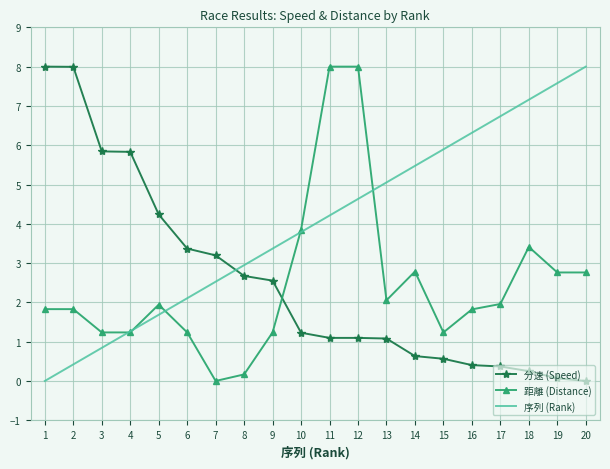

Rank the categories by 序列 (Rank) value from lowest to highest.

1, 2, 3, 4, 5, 6, 7, 8, 9, 10, 11, 12, 13, 14, 15, 16, 17, 18, 19, 20